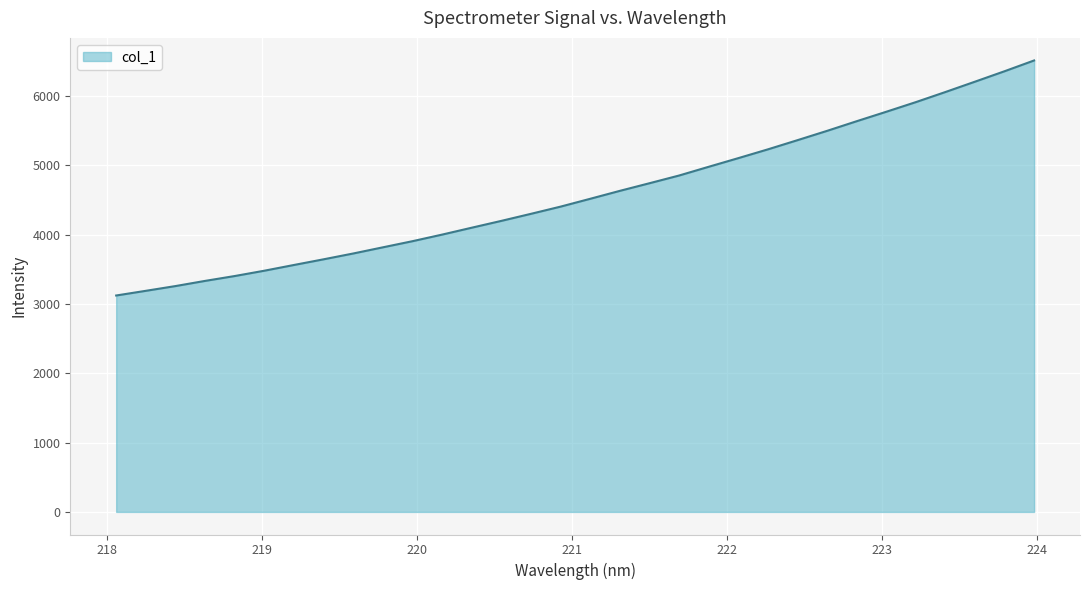

What is the difference between the maximum and minimum values?

3392.2